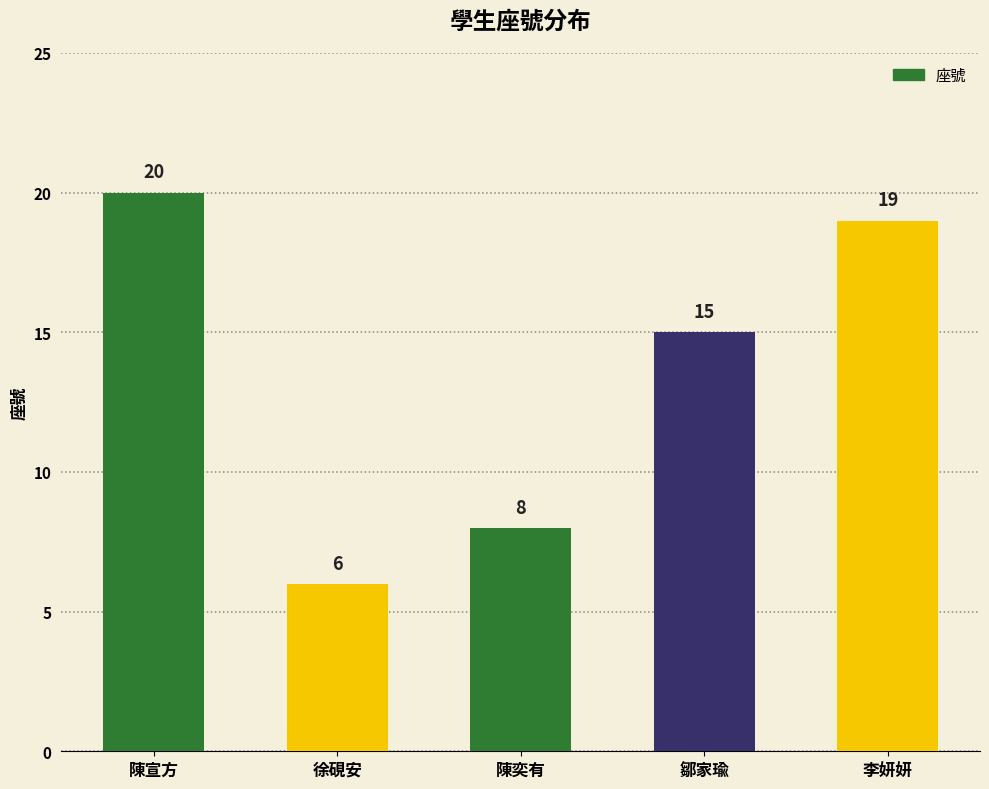

The value at 李妍妍 is 32. True or false?

False